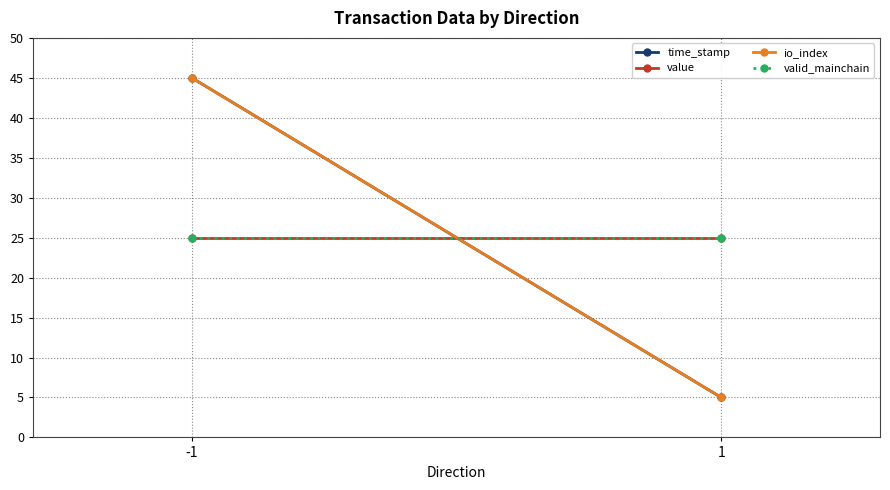

What are all the series names shown in the legend?

time_stamp, value, io_index, valid_mainchain